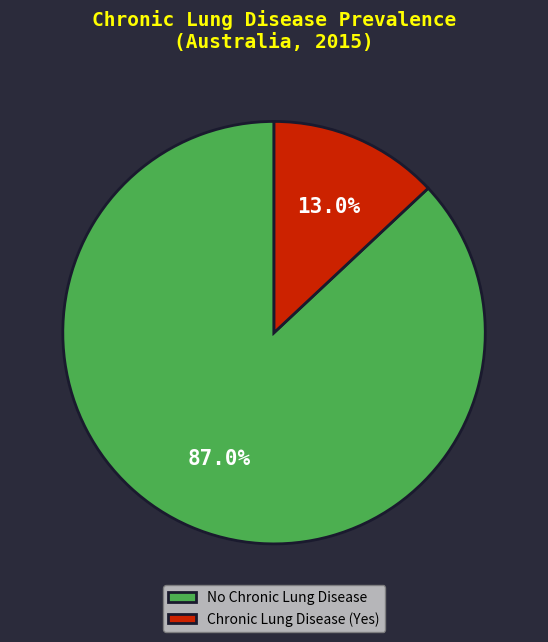

Between Chronic Lung Disease (Yes) and No Chronic Lung Disease, which is larger?

No Chronic Lung Disease